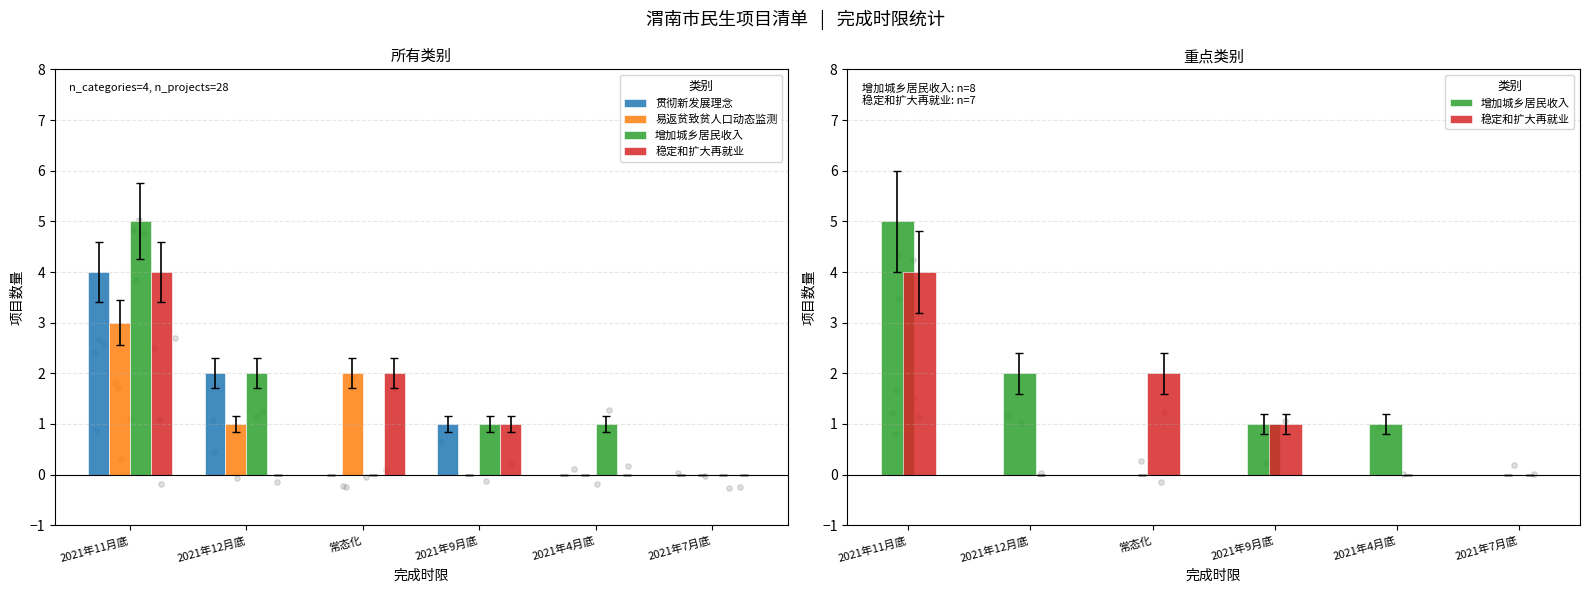

At how many categories does at least one series exceed 2?

1